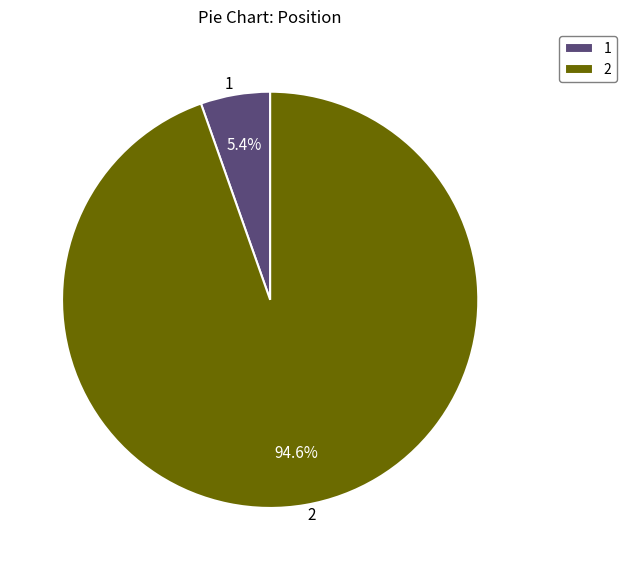

What percentage is the 2 slice, to the nearest percent?

95%